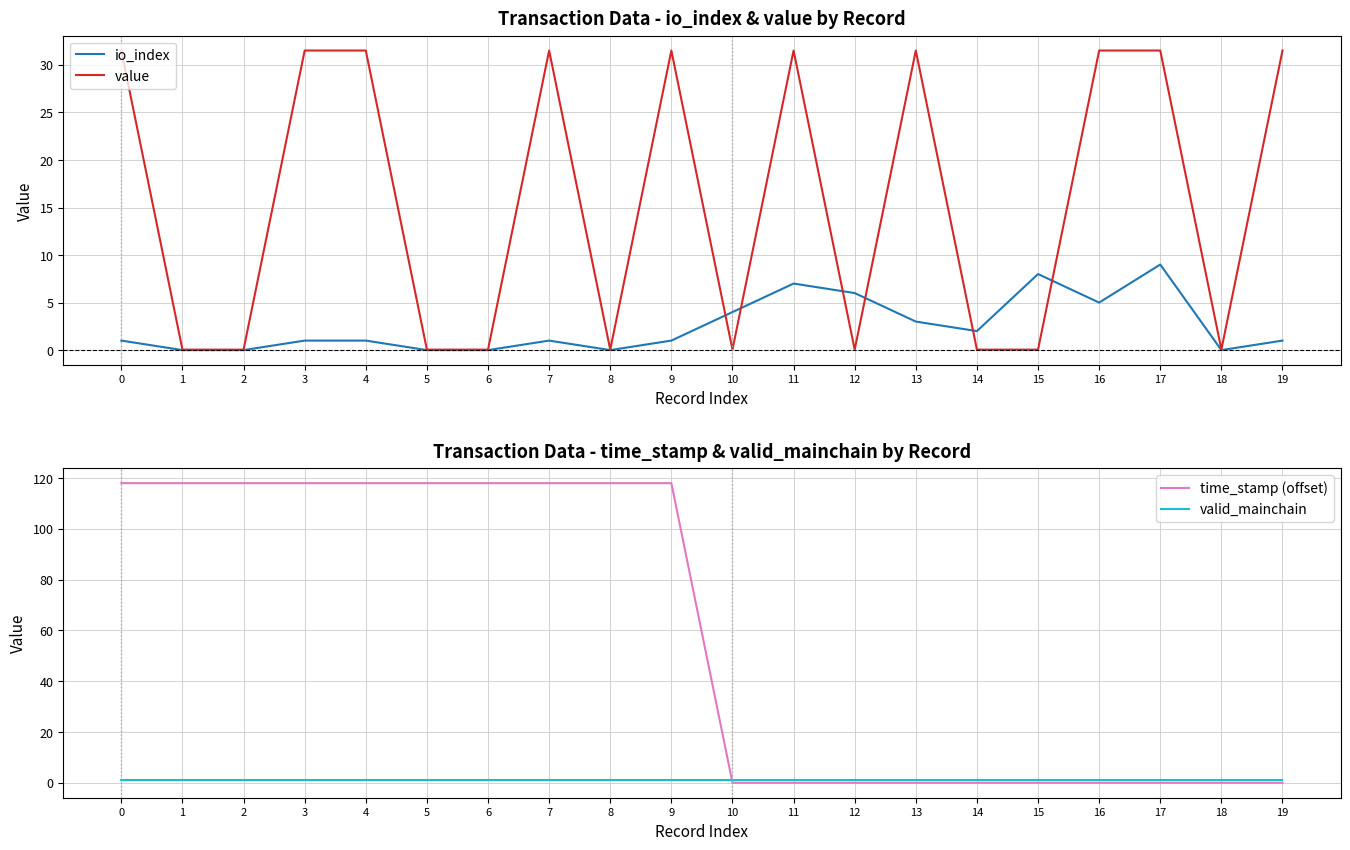

At how many categories does at least one series exceed 6?

16